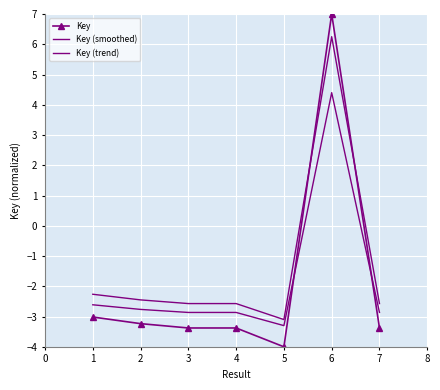

After their last crossing, which series has the higher values: Key (trend) or Key?

Key (trend)